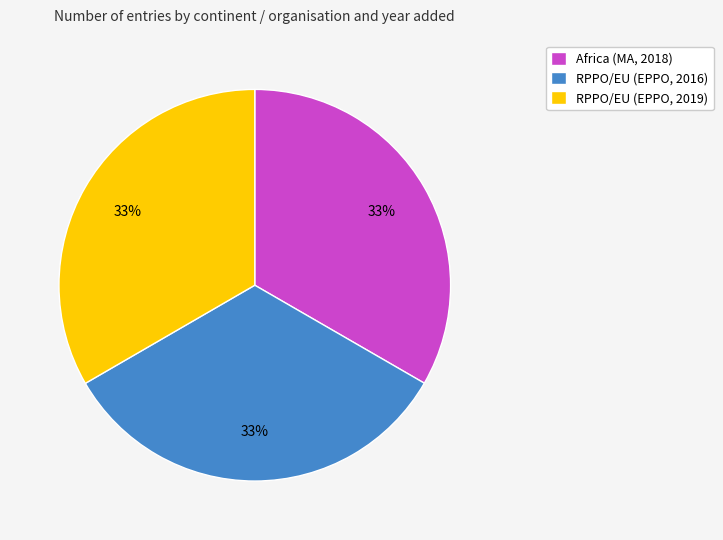

Is the sum of RPPO/EU (EPPO, 2016) and RPPO/EU (EPPO, 2019) greater than half?

Yes